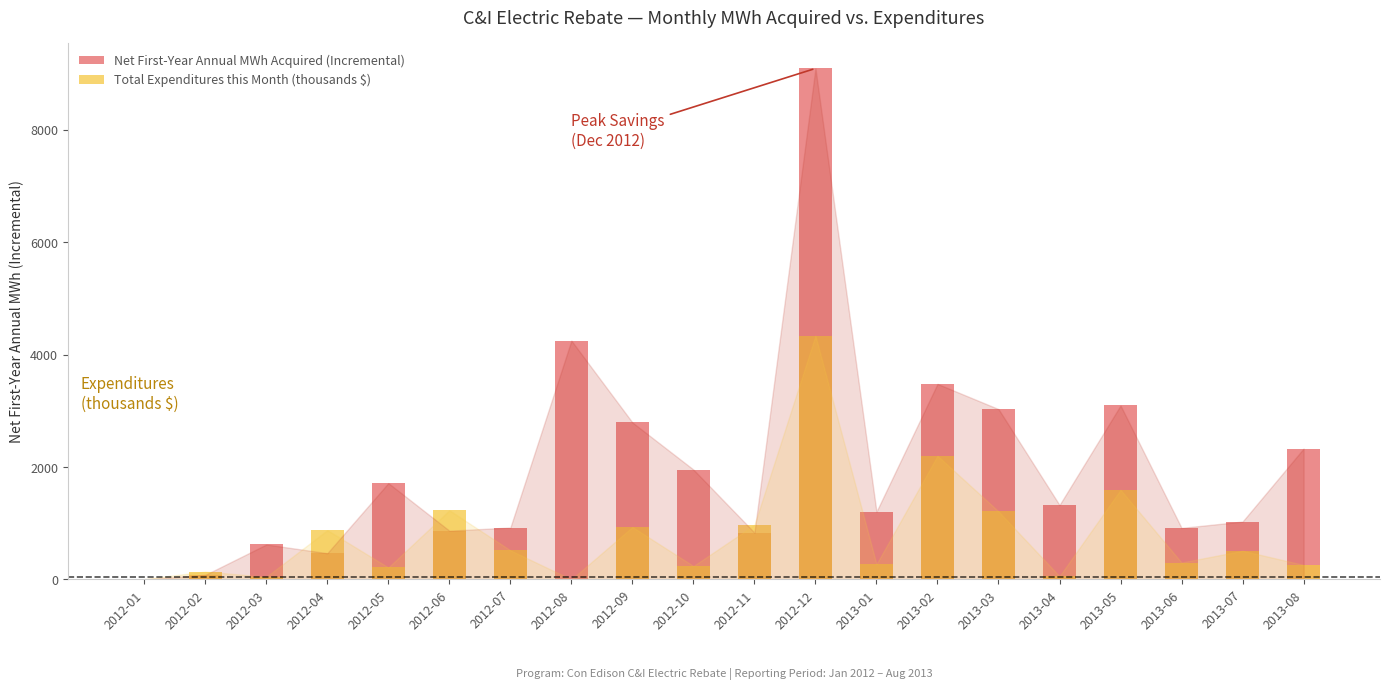

Which series has the largest range (max minus min)?

Net First-Year Annual MWh Acquired (Incremental)